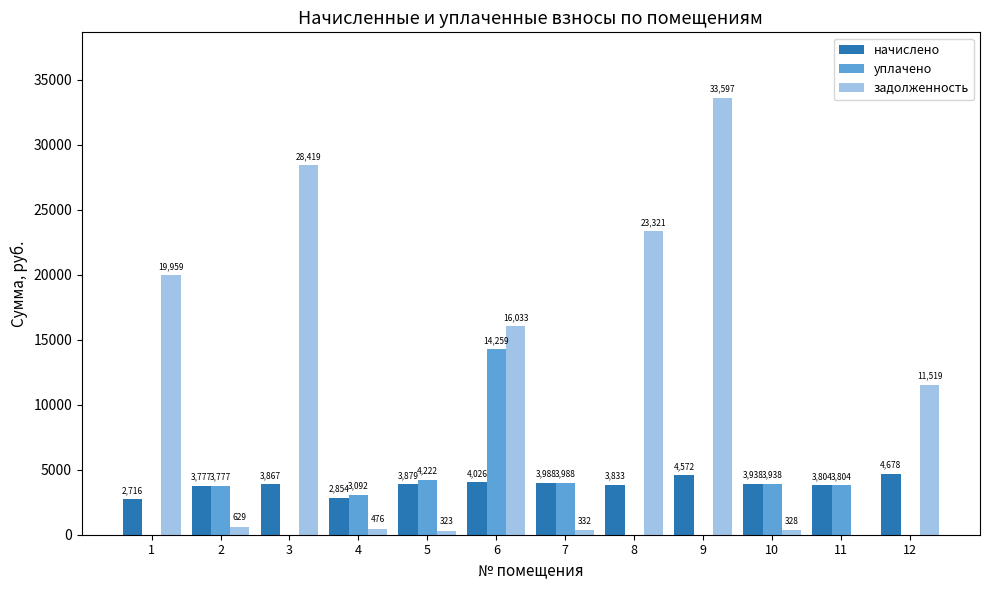

At which label is задолженность closest to 16798?

6